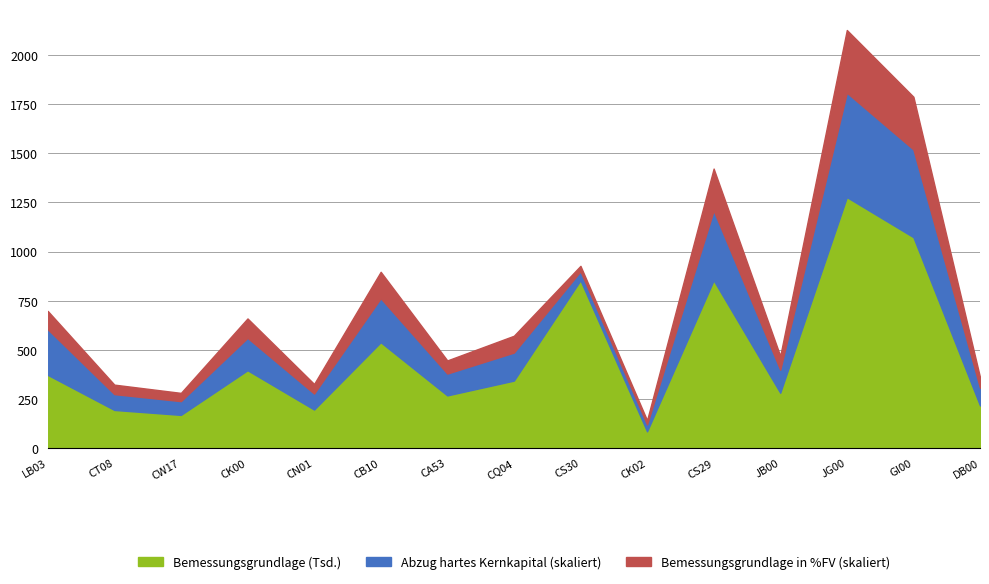

Rank the series by their maximum value, from highest to lowest.

Bemessungsgrundlage, Abzug hartes Kernkapital in %FV, Bemessungsgrundlage in %FV